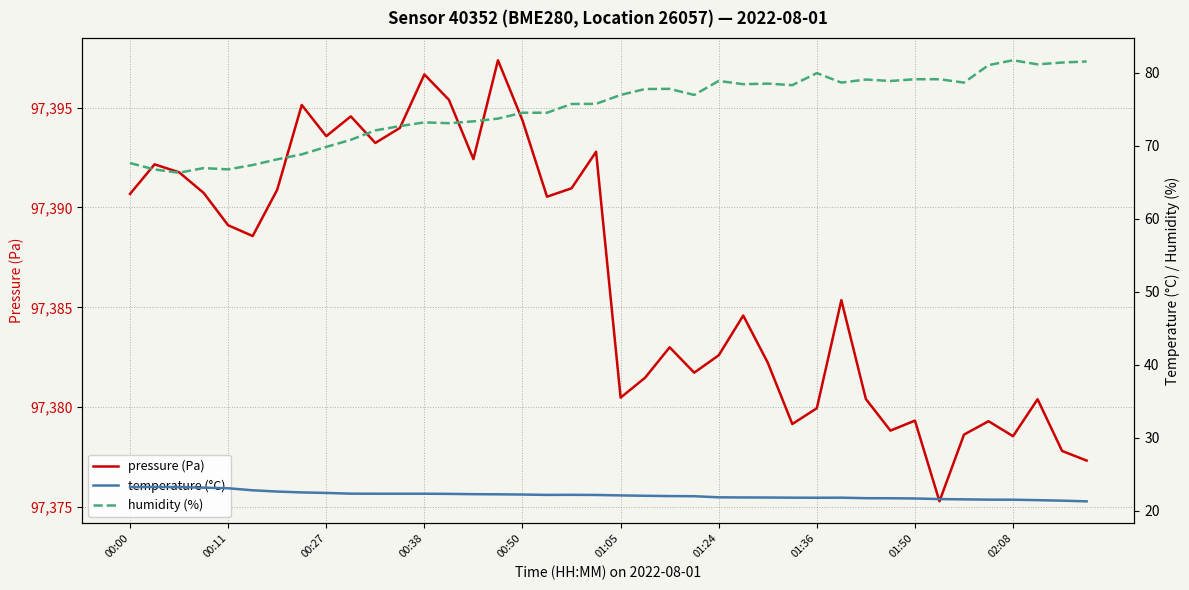

Is this an area chart (filled region under the line)?

No